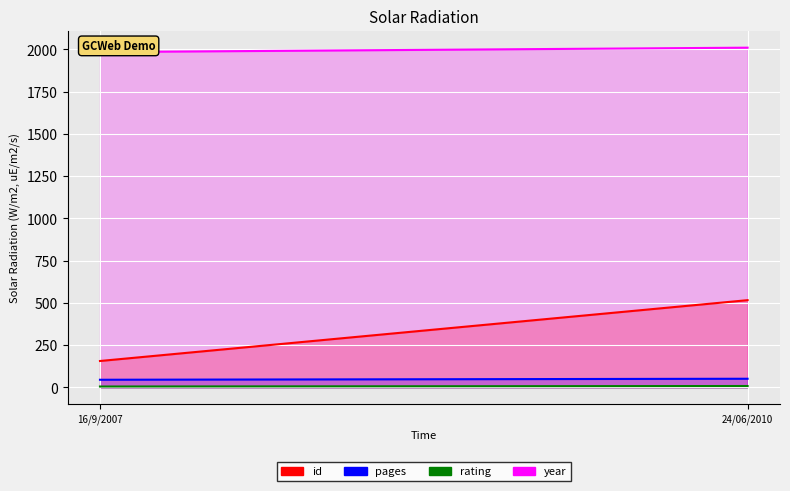

Is it true that pages equals 19 at 16/9/2007?

False